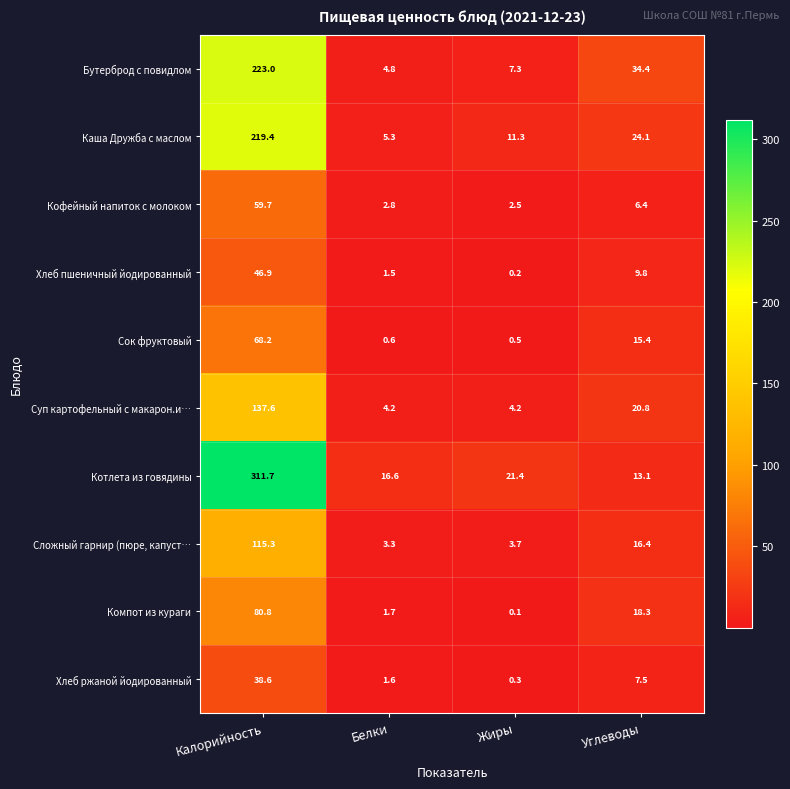

Is it true that Суп картофельный с макарон.и… equals 137.6 at Калорийность?

True